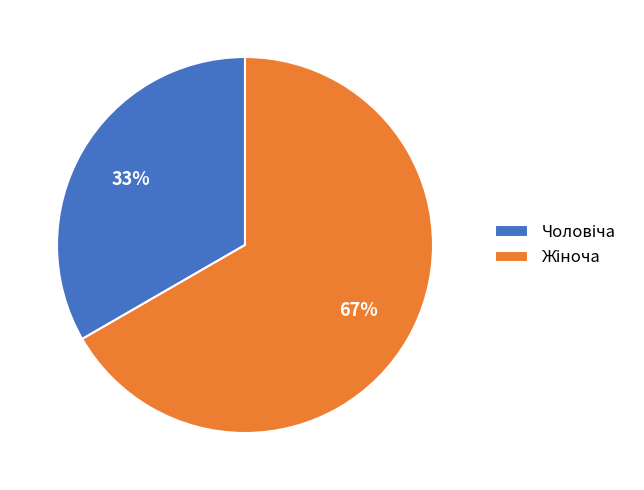

Does any single category account for the majority?

Yes